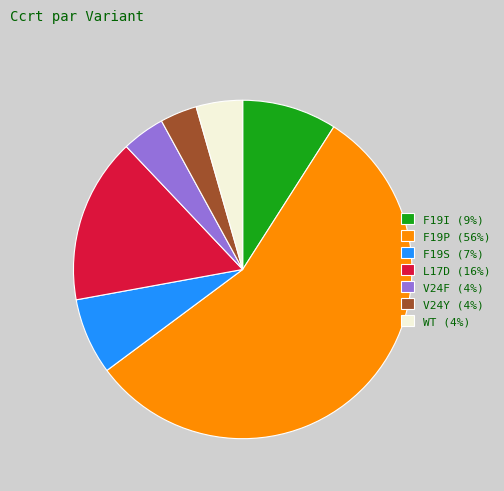

Is V24Y (4%) the majority of the pie?

No